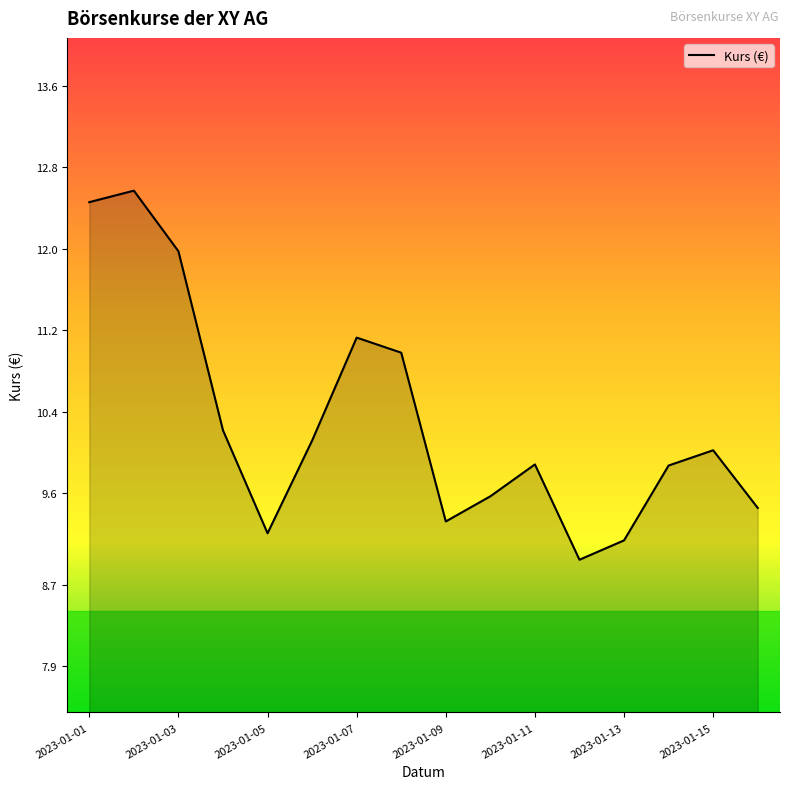

What is the difference between the maximum and minimum values?

3.6